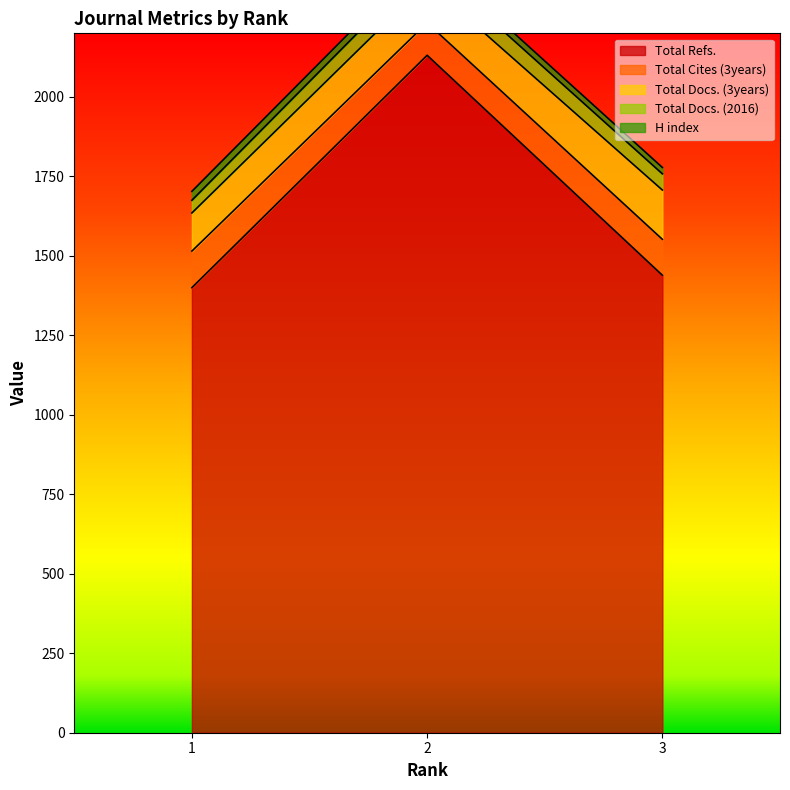

Does the chart have visible grid lines?

No